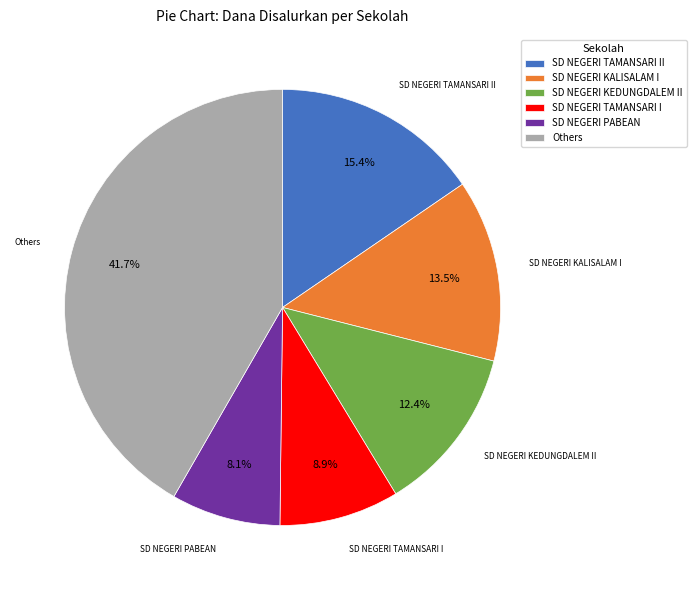

Is the sum of SD NEGERI PABEAN and SD NEGERI KALISALAM I greater than half?

No